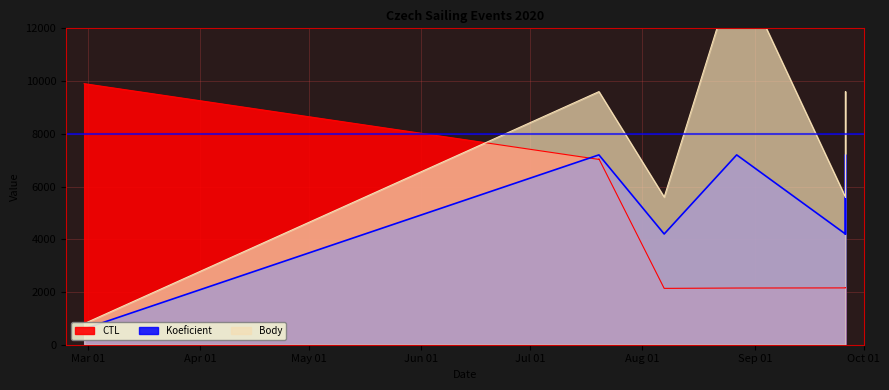

Is it true that CTL equals 2164 at 2020-09-26?

True